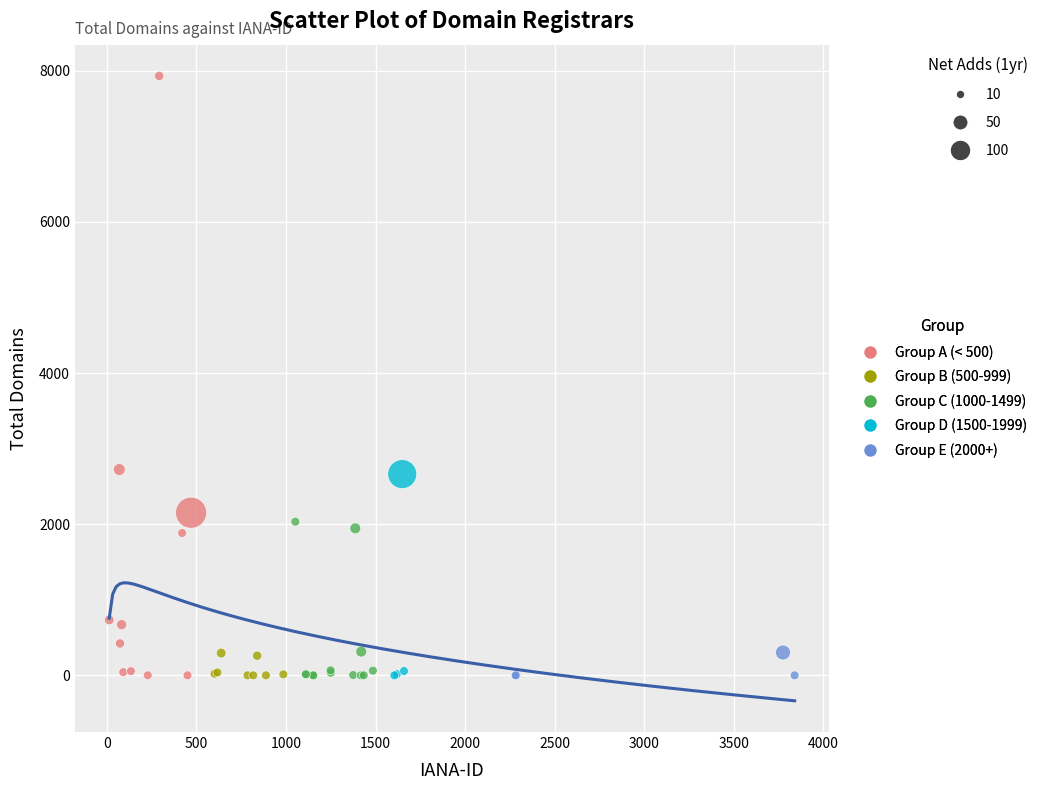

Which series has the largest Y range (max minus min)?

Group A (< 500)